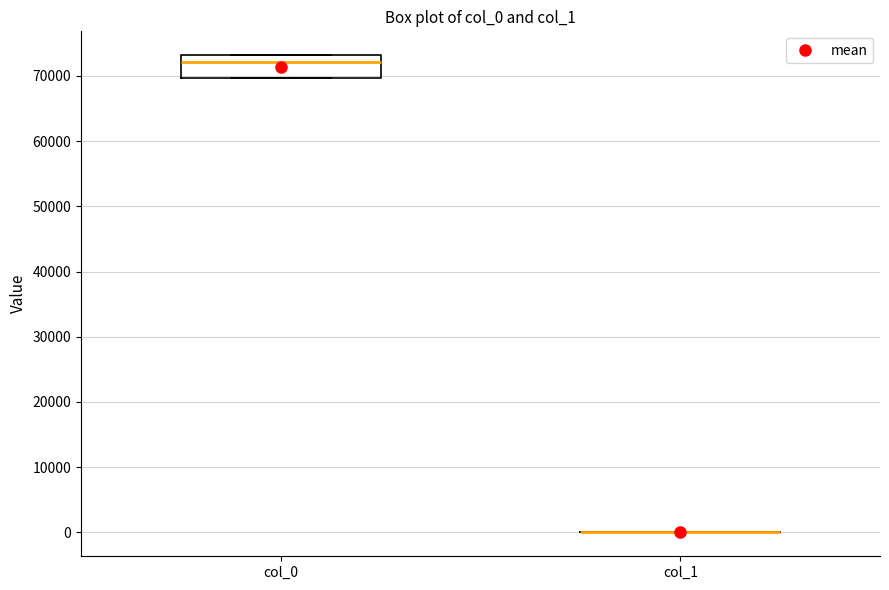

Reading left to right, read every box against the y-axis: the position of its median line, the range the box covers, and the ends of its whiskers. The values are not printed on the chart, so give them approximately, as read against the axis.

col_0: median 72000, box 70000 to 73000, whiskers 70000 to 73000
col_1: box collapsed to a line at 0, whiskers 0 to 0